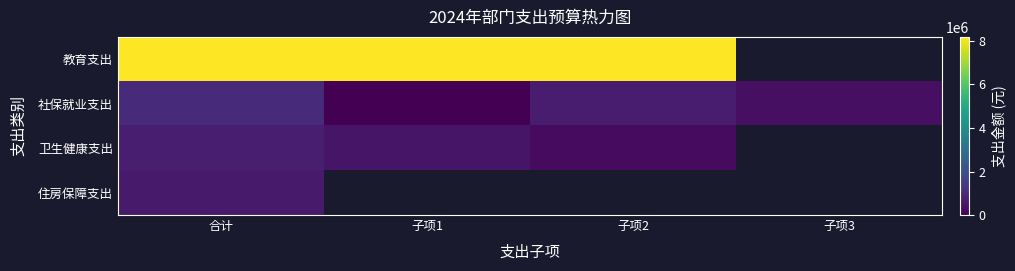

List the series in order of their peak value, lowest first.

住房保障支出, 卫生健康支出, 社保就业支出, 教育支出